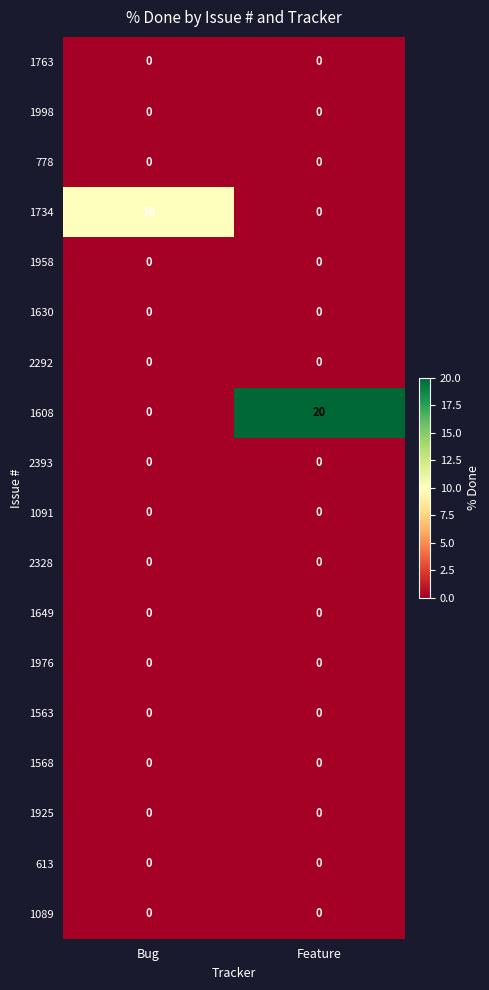

Which series has the widest spread of values?

1608